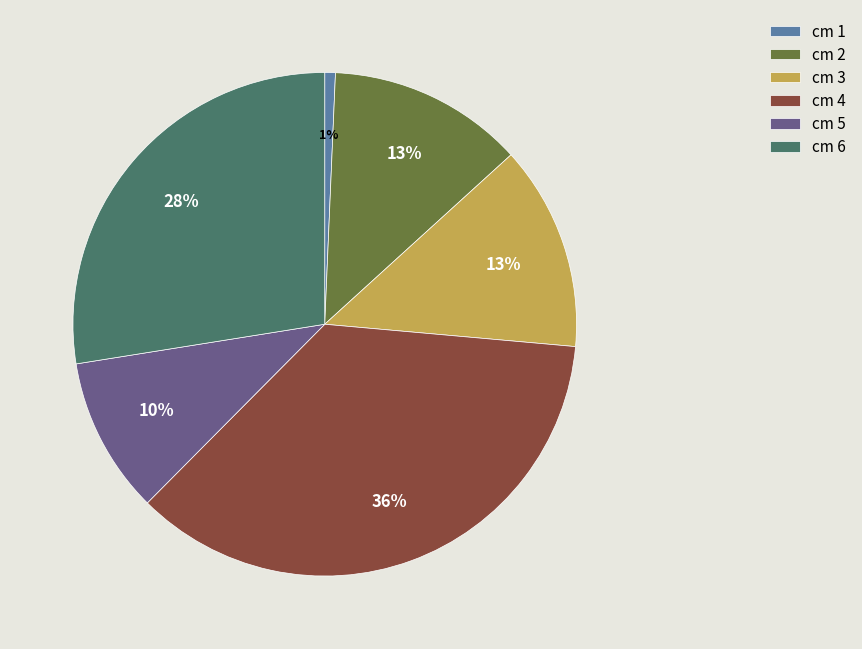

To the nearest percent, what is the difference between the largest and smallest slice percentages?

35%